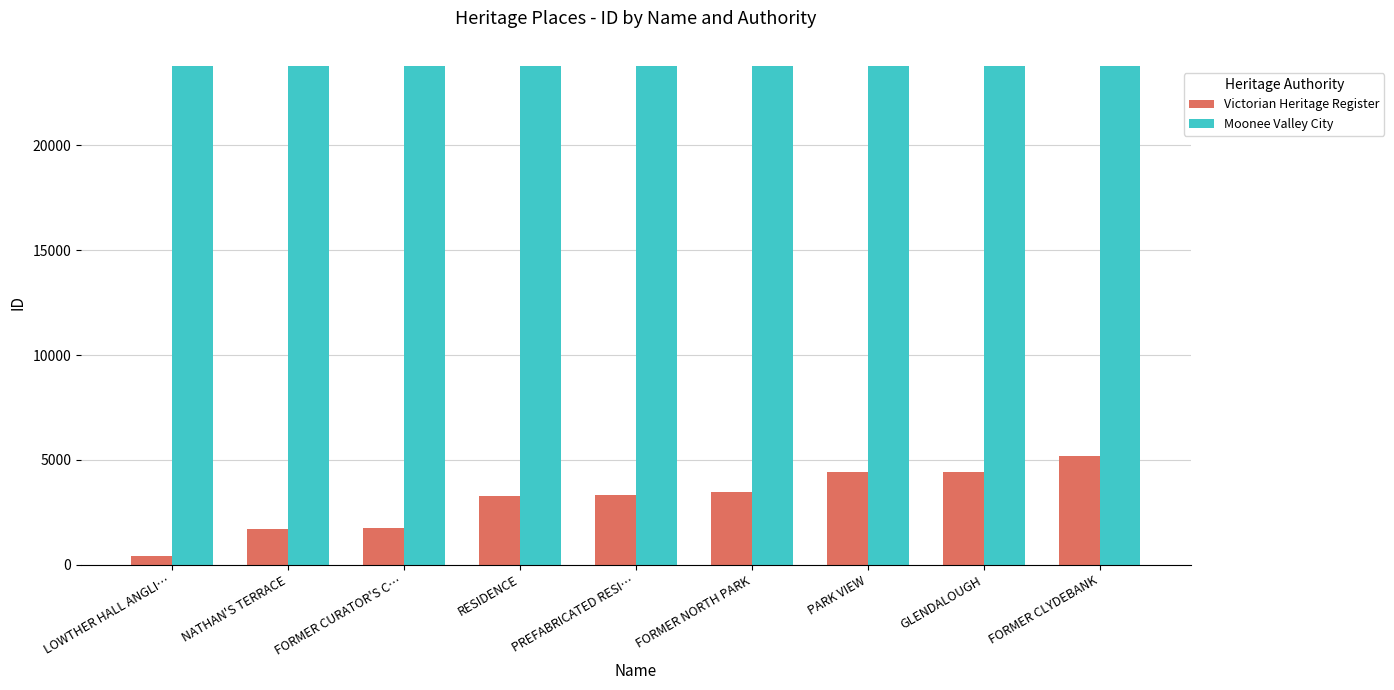

List the series in order of their peak value, highest first.

Moonee Valley City, Victorian Heritage Register